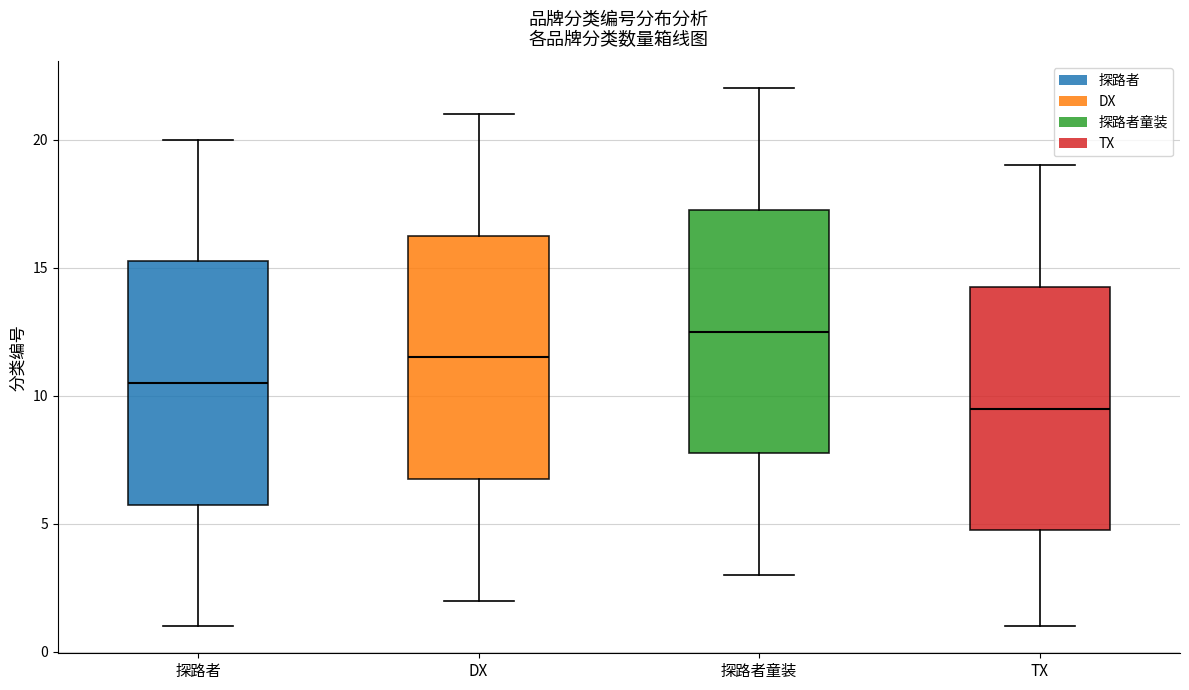

Reading left to right, transcribe this box plot: for each box, give where its median line is, the range the box spans, and where its two whiskers end, as read against the y-axis. The values are not printed on the chart, so give them approximately, as read against the axis.

探路者: median 10.5, box 6.0 to 15.5, whiskers 1.0 to 20.0
DX: median 11.5, box 7.0 to 16.5, whiskers 2.0 to 21.0
探路者童装: median 12.5, box 8.0 to 17.5, whiskers 3.0 to 22.0
TX: median 9.5, box 5.0 to 14.5, whiskers 1.0 to 19.0